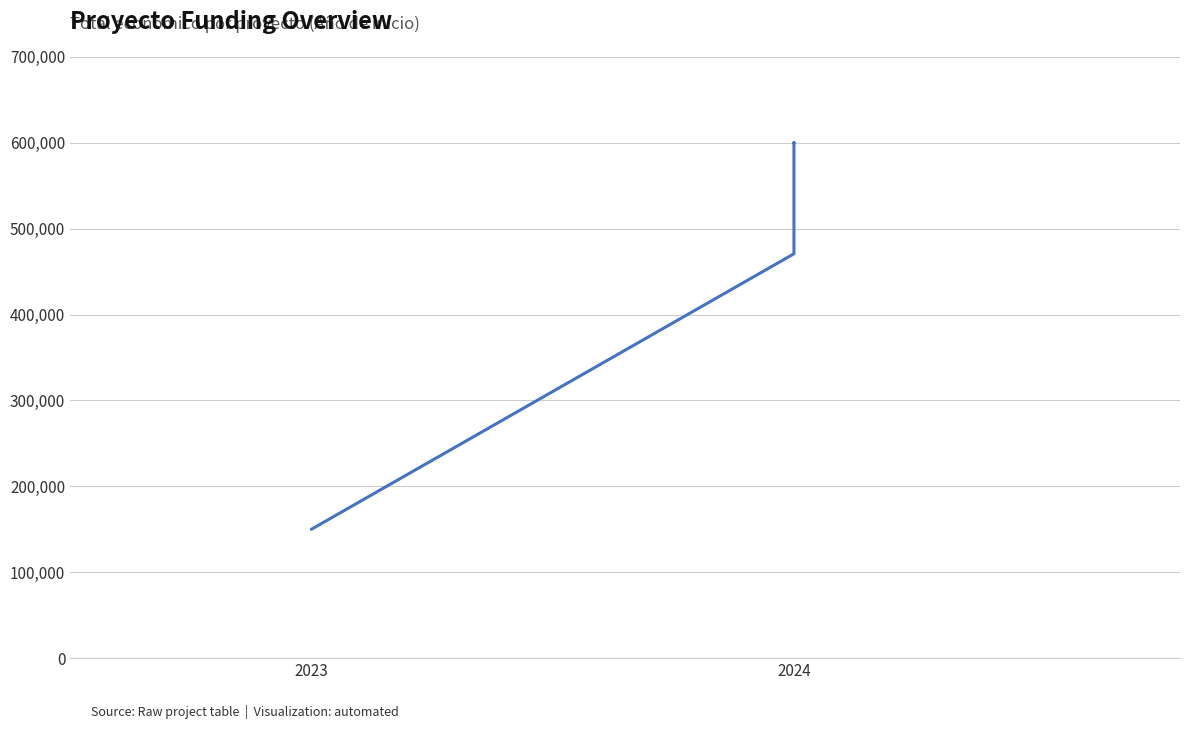

What is the difference between the maximum and minimum values?

449992